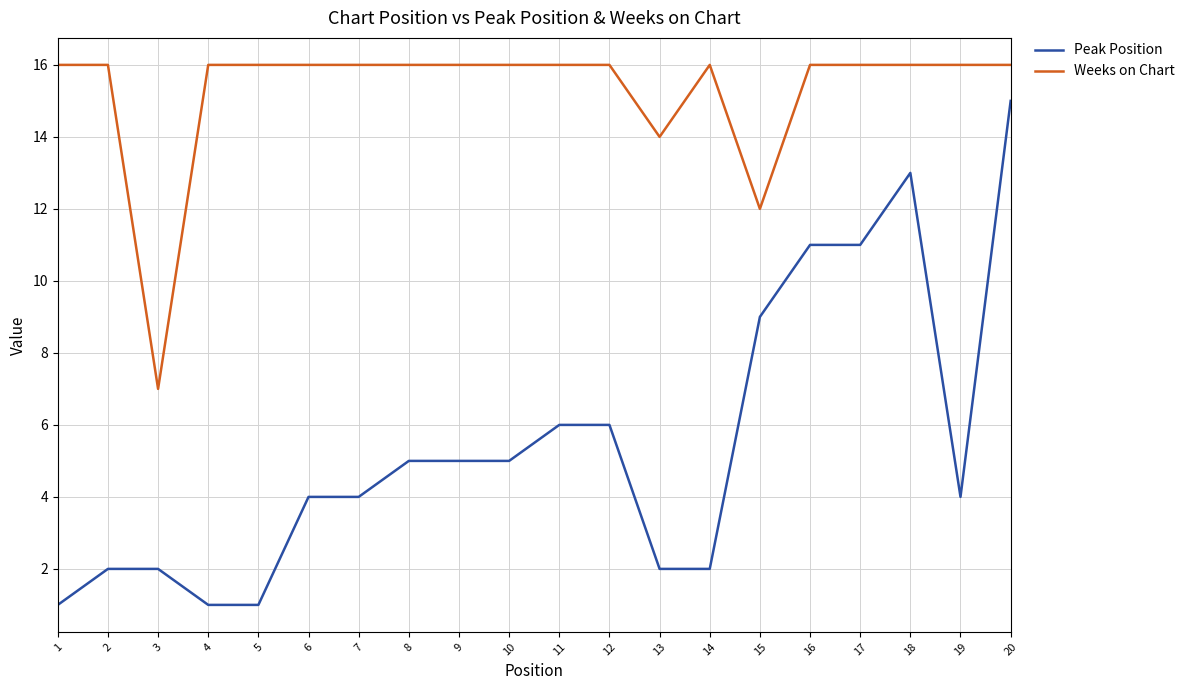

True or false: Peak Position and Weeks on Chart cross at least once.

False